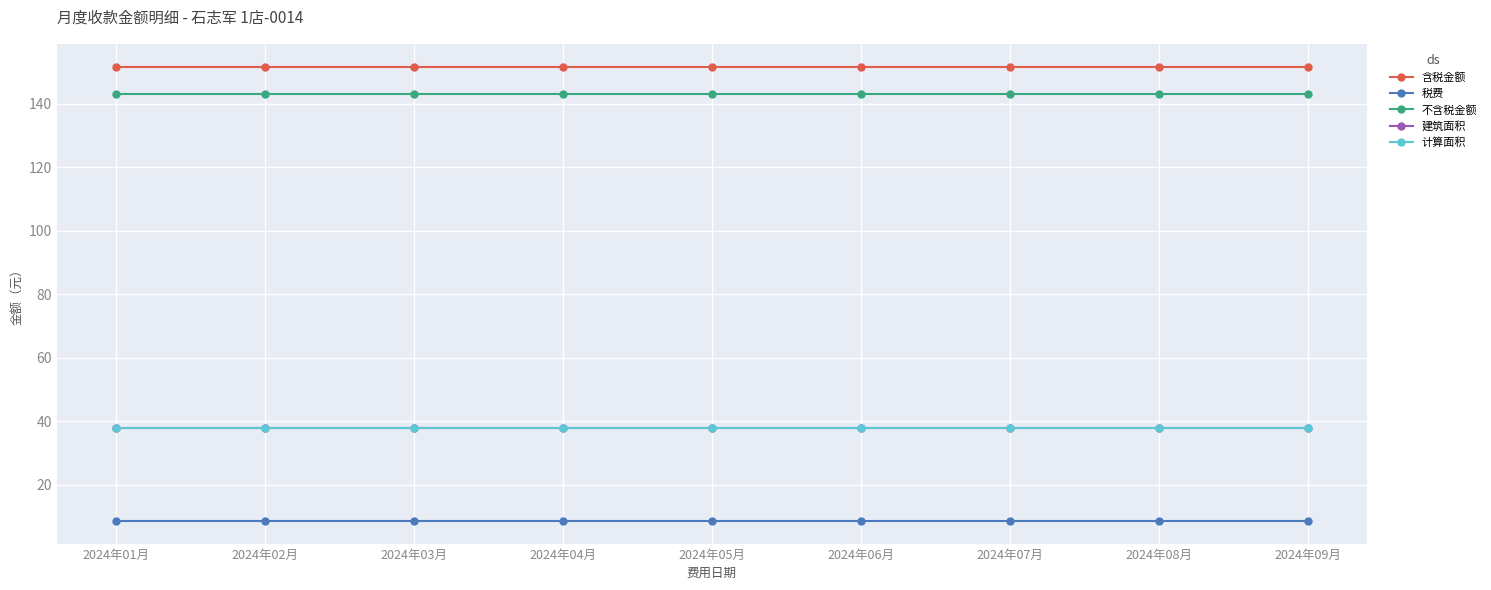

Is this an area chart (filled region under the line)?

No